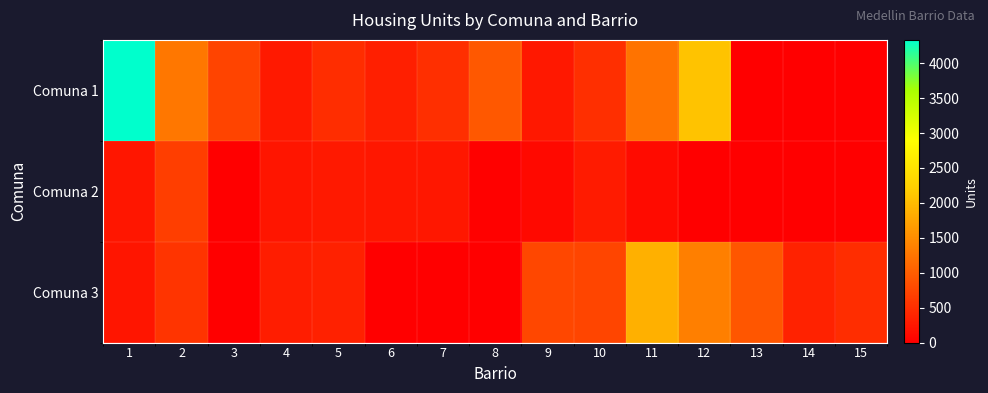

Count the number of categories in the chart.

15